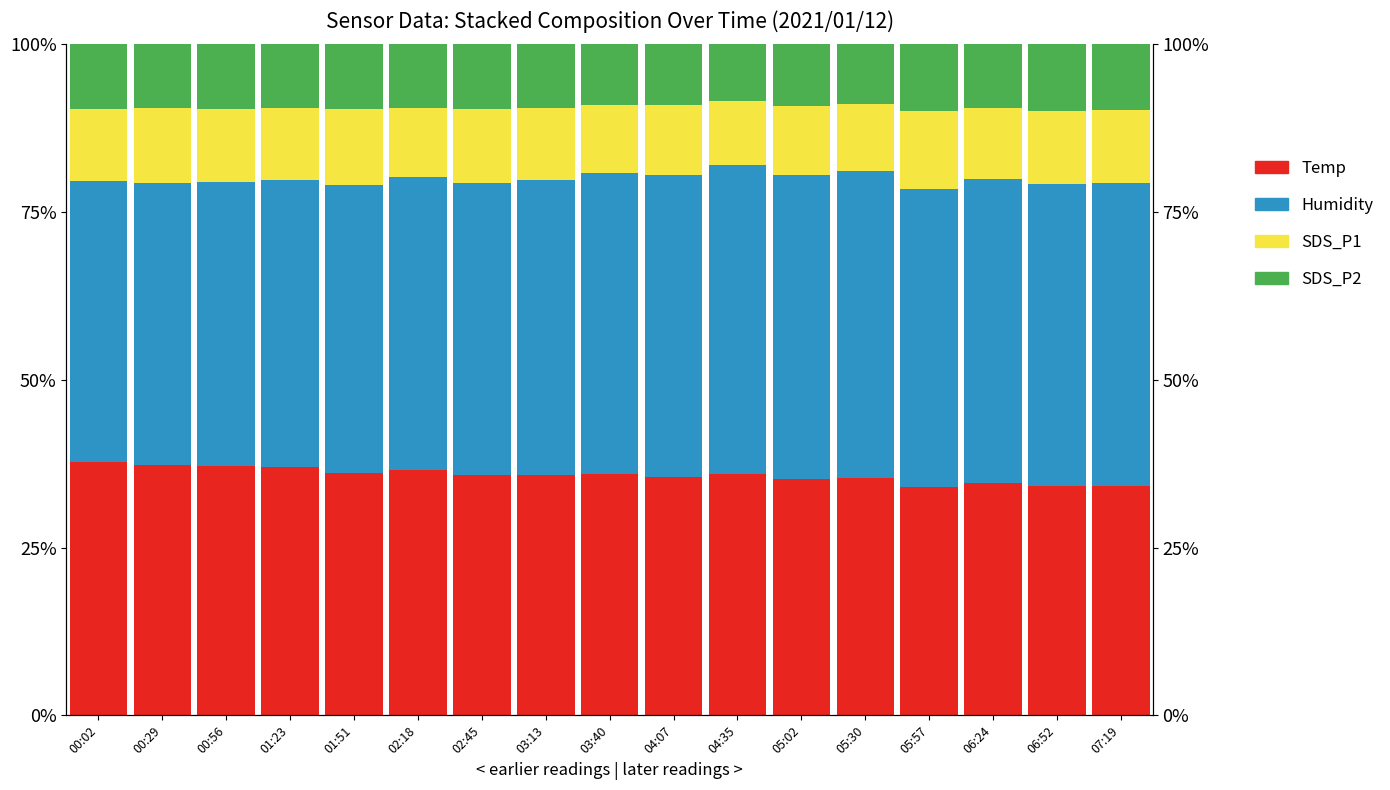

Read the Humidity value at 02:45.

0.4